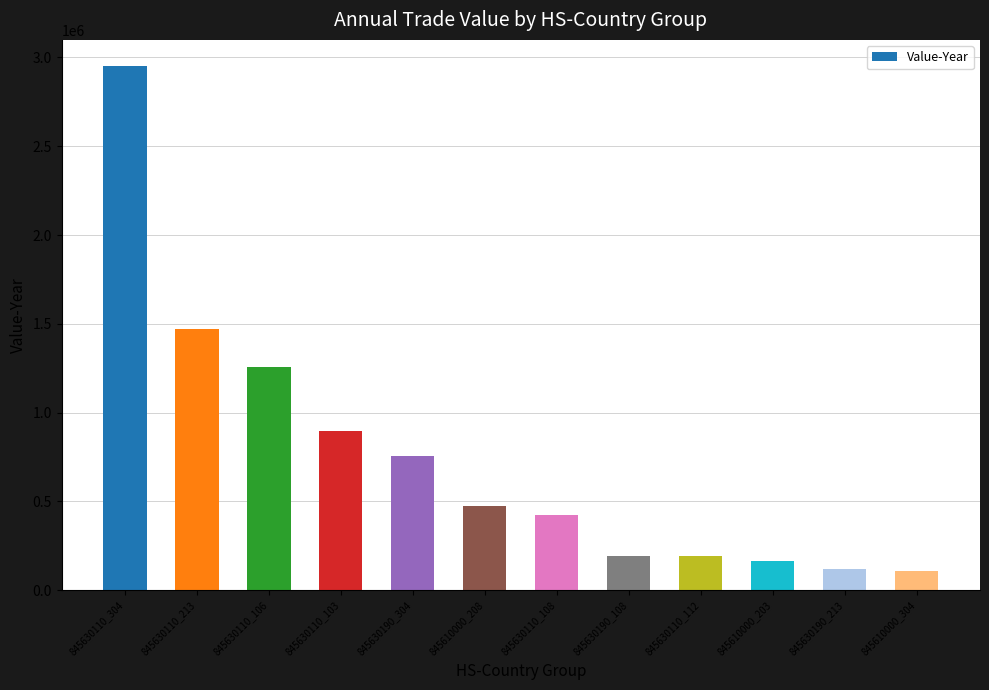

What is the label of the 9th bar from the right?

845630110_103